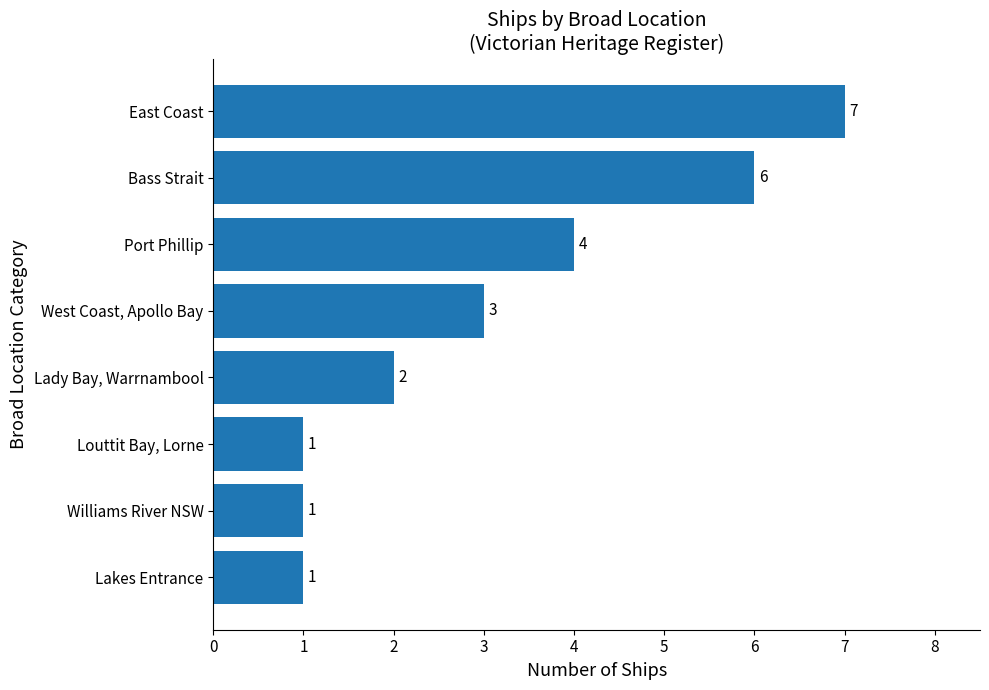

At which category does the chart reach its peak across all series?

East Coast